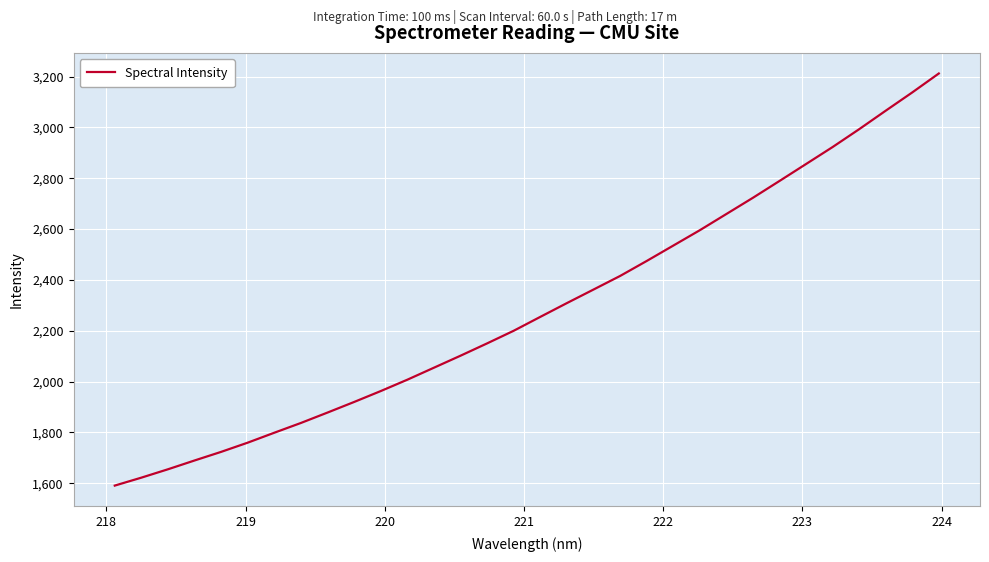

What is the maximum value shown in the chart?

3212.2